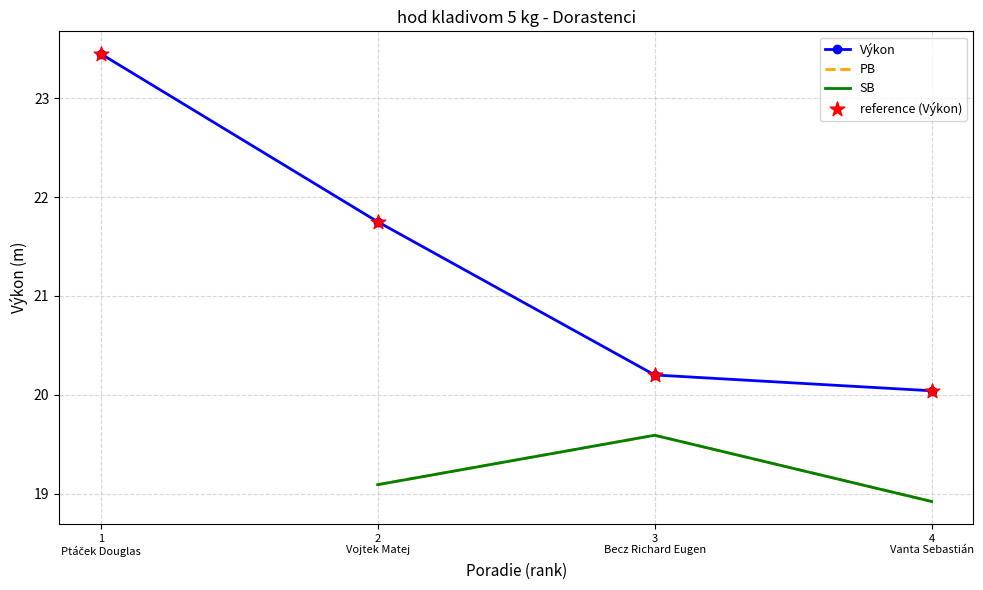

Which series has the widest spread of Y values?

Výkon